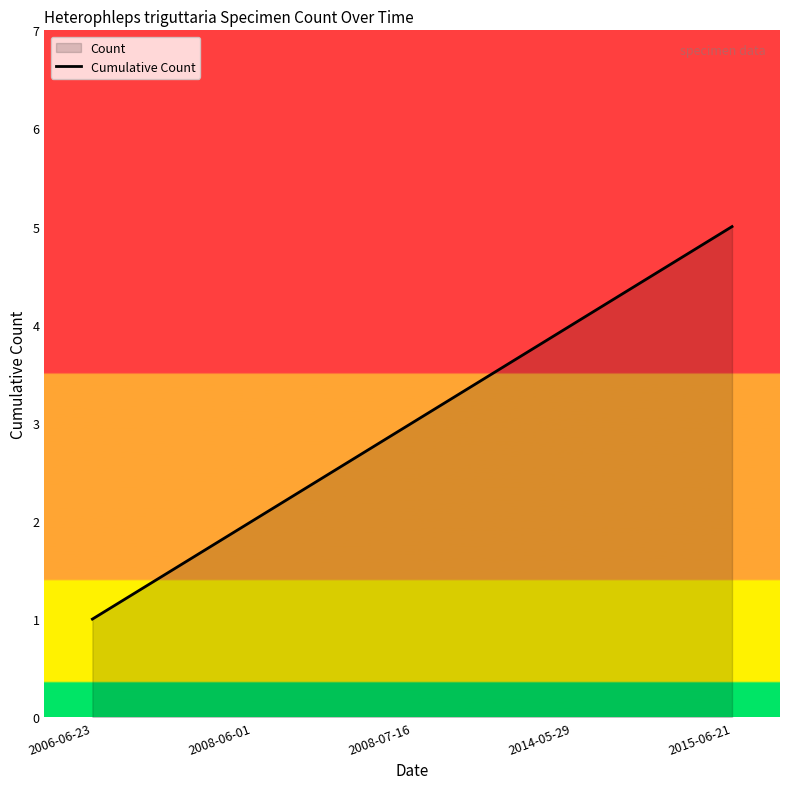

Reading right to left, extract all data points from this chart.

5	4	3	2	1